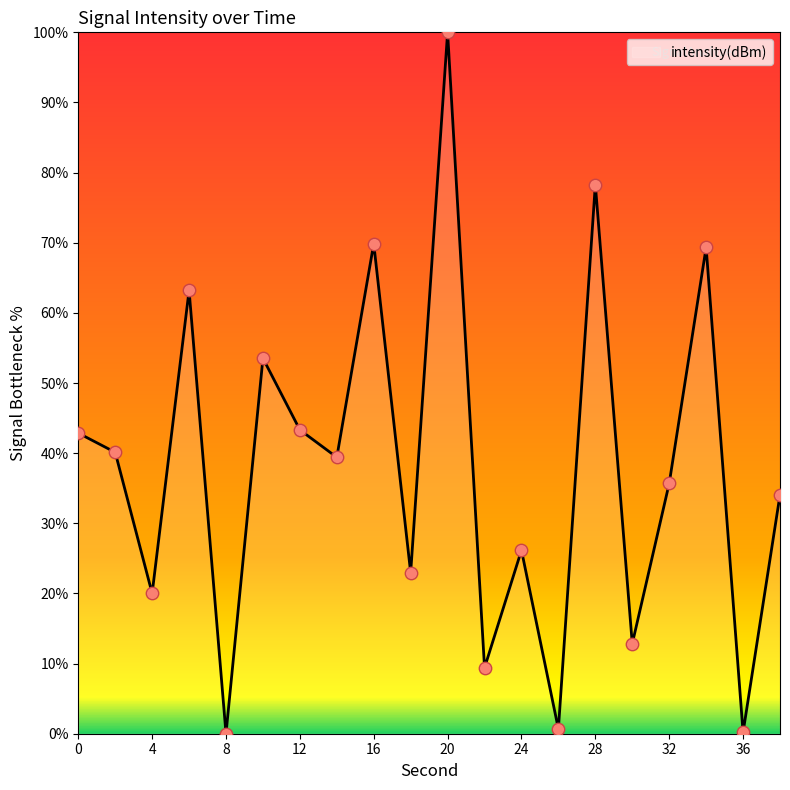

What is the difference between the maximum and minimum values?

100.0